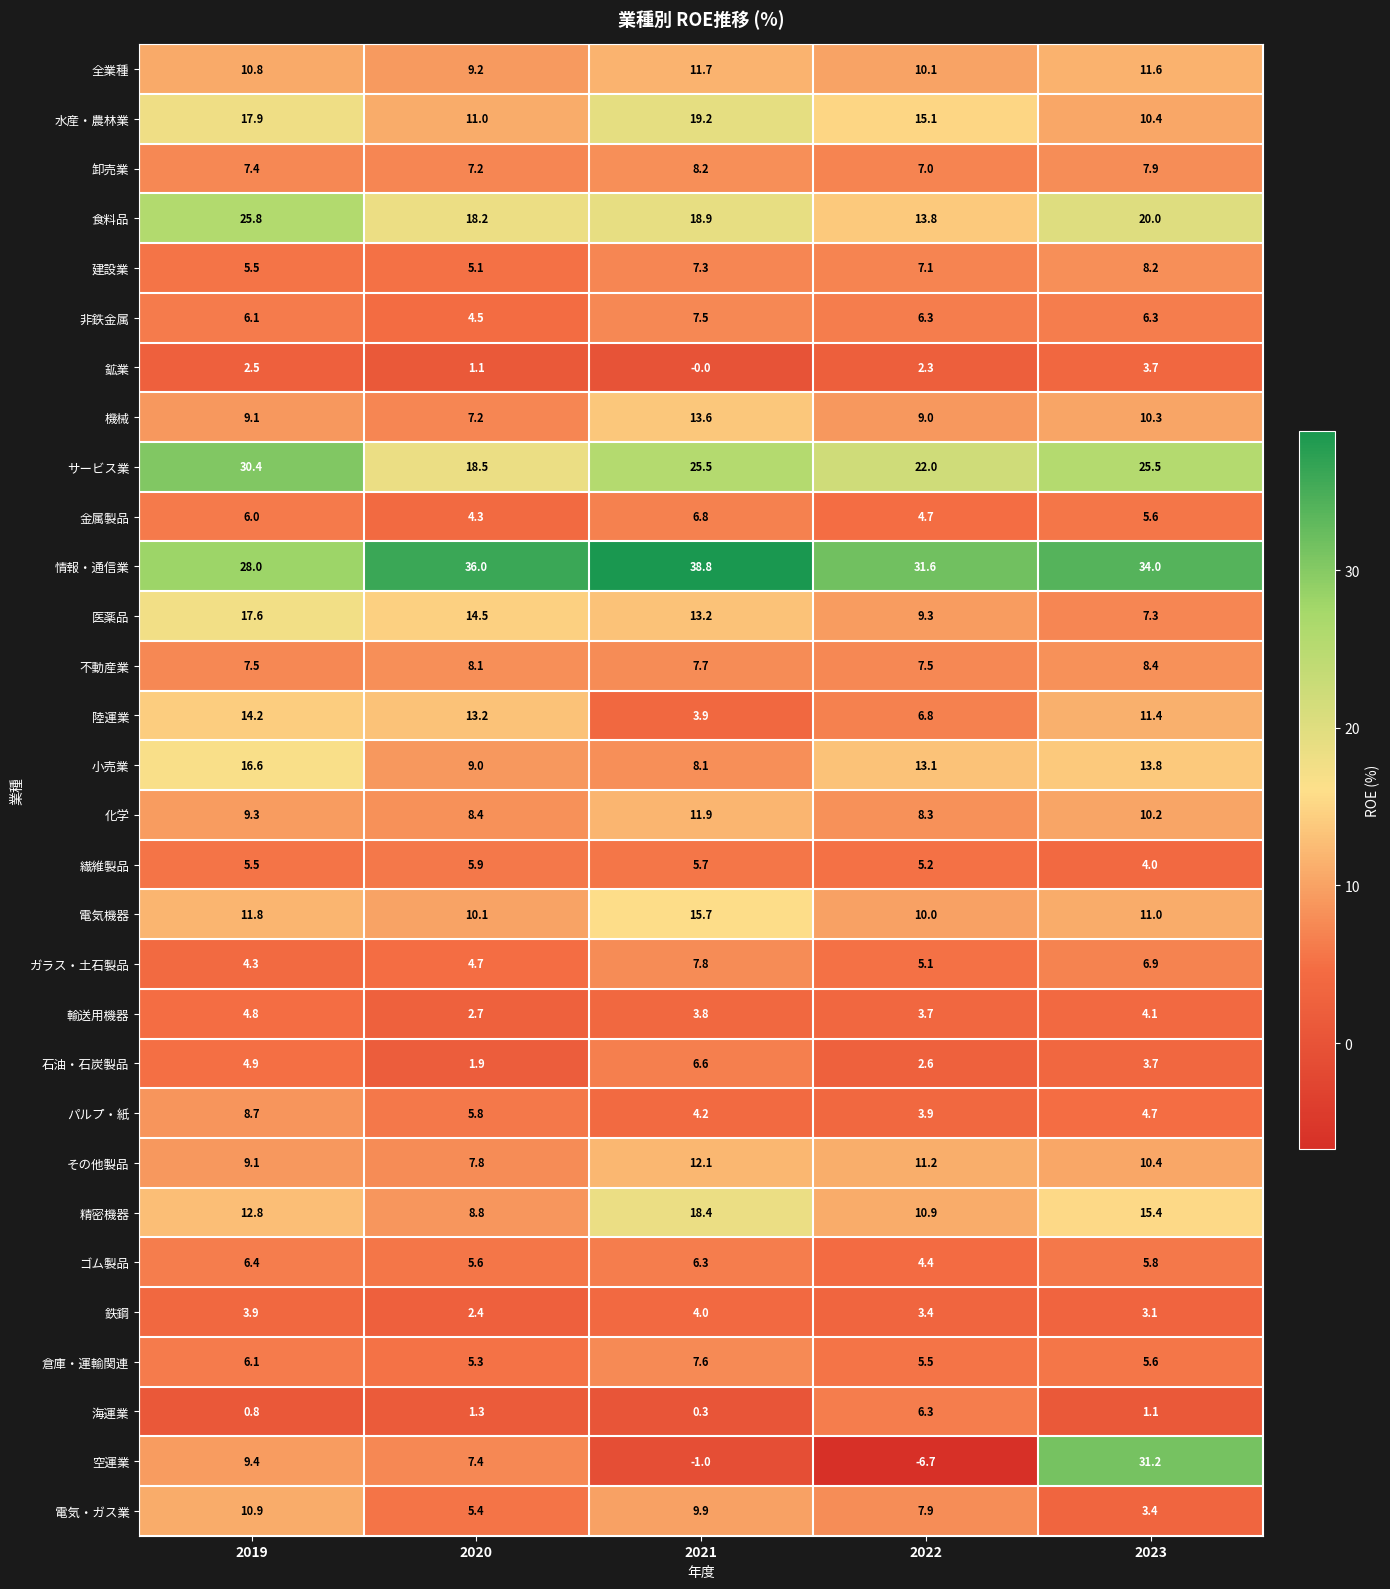

How many distinct data groups are displayed?

30